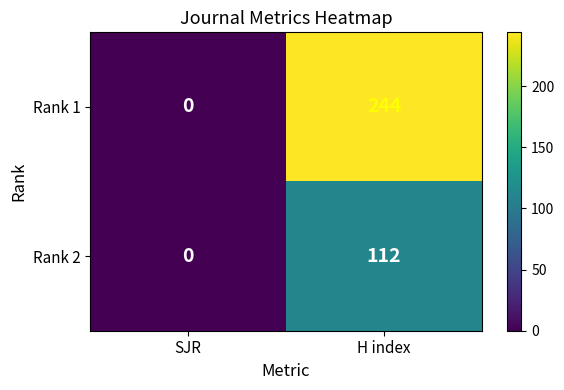

List the series in order of their overall mean, highest first.

Rank 1, Rank 2